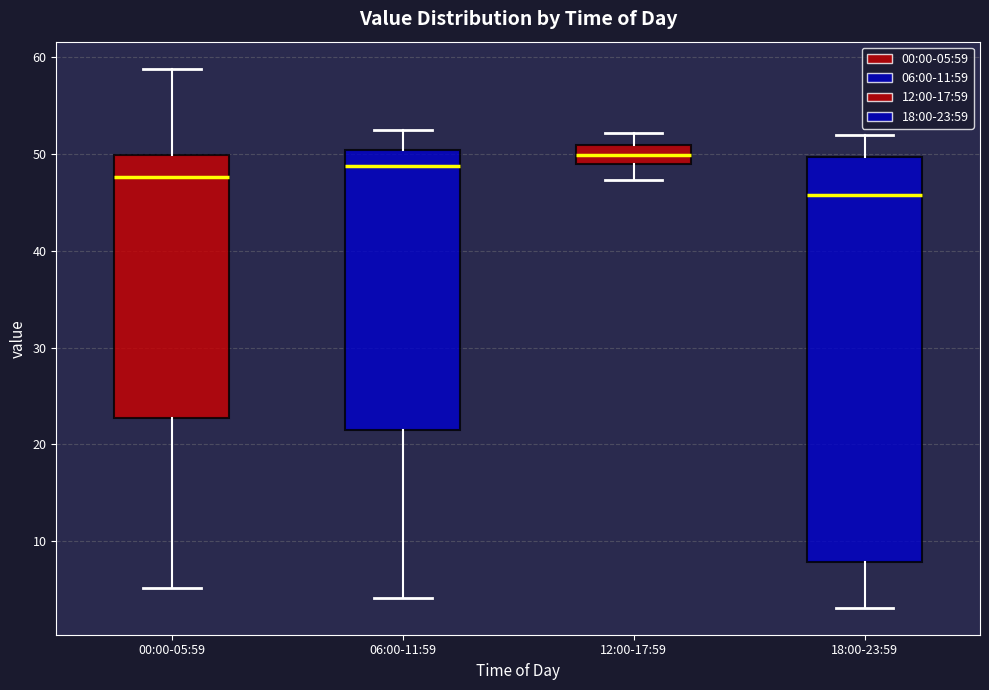

Which box is the tallest, from its lower edge to its upper edge?

18:00-23:59